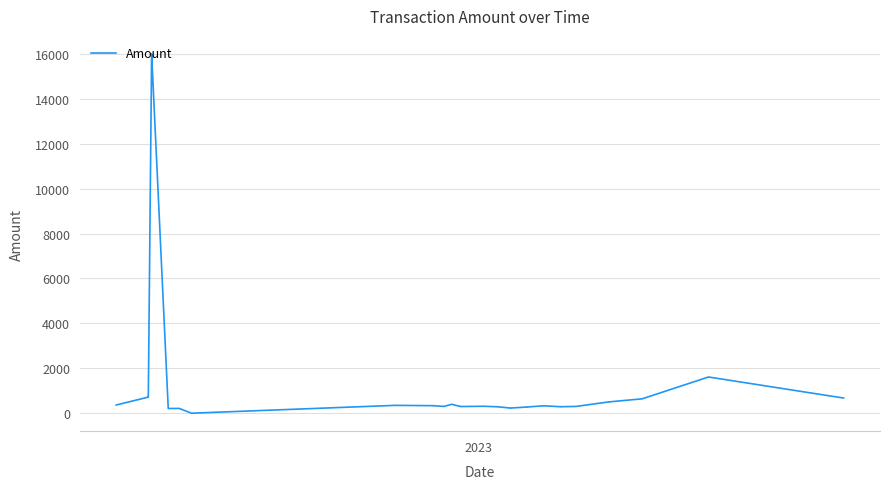

What is the sum of all values?

48482.1